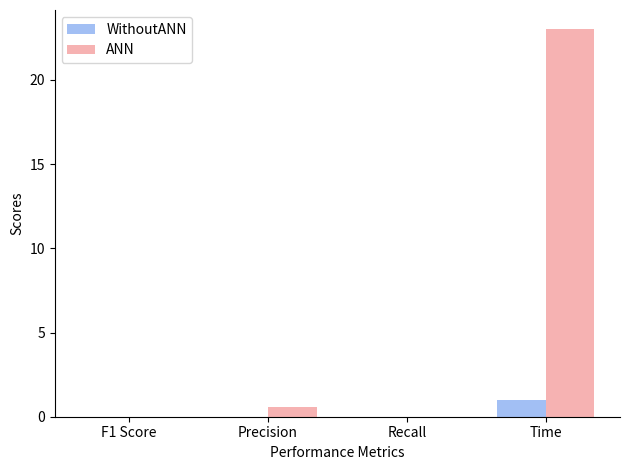

Are the bars grouped side by side (vs. stacked)?

Yes